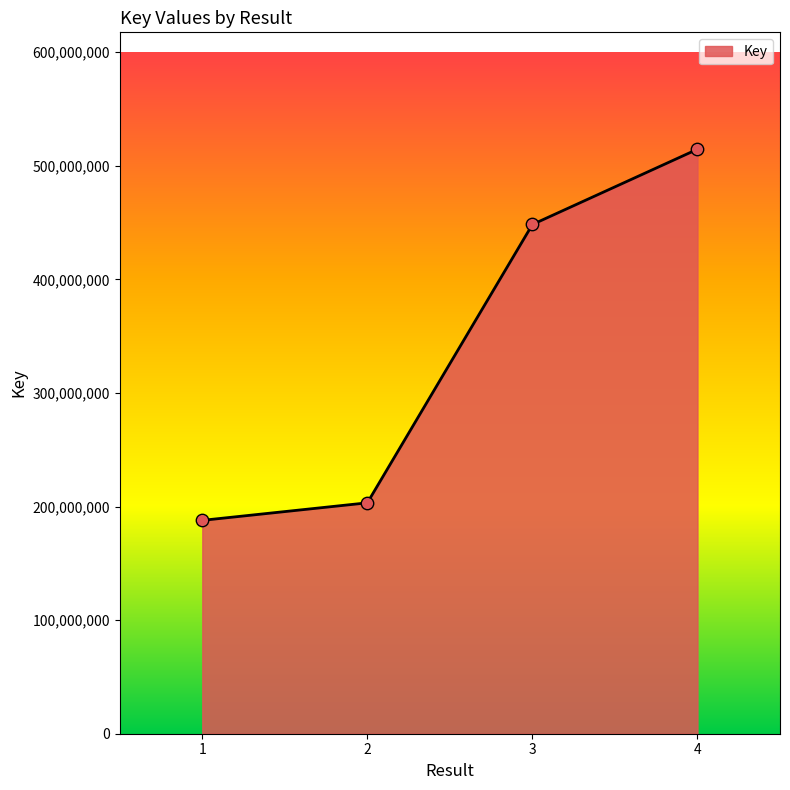

What is the ratio of the value at 3 to the value at 1?

2.4